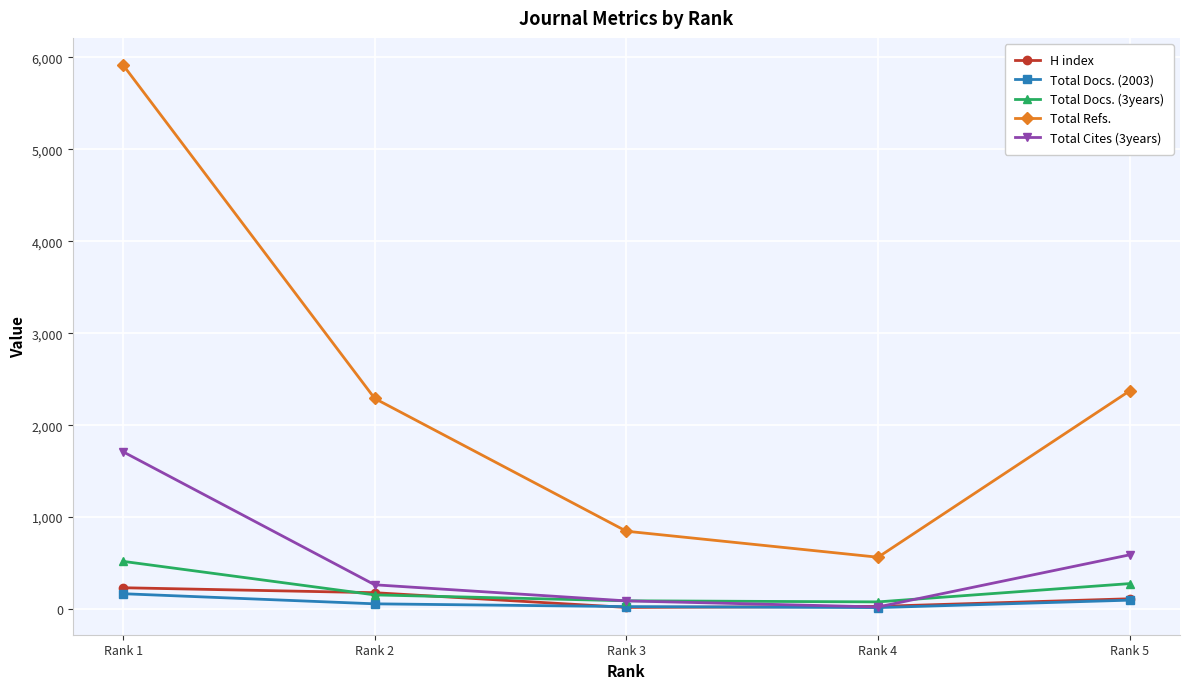

Where is Total Refs. nearest to the value 3240?

Rank 5